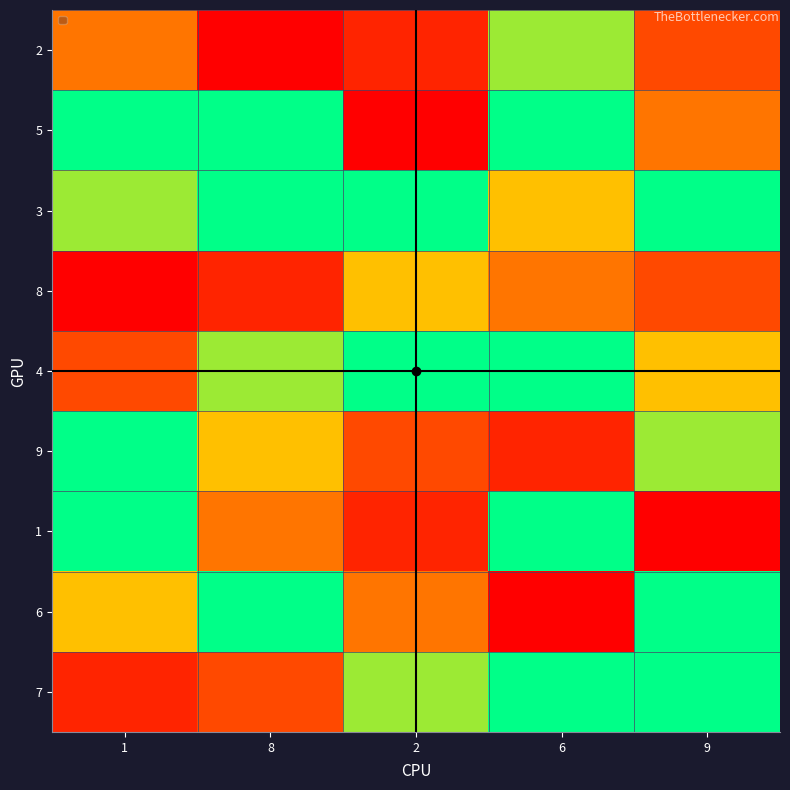

Reading right to left, transcribe all the data shown in this chart.

2: 9=3	6=6	2=2	8=1	1=4
5: 9=4	6=7	2=1	8=8	1=9
3: 9=8	6=5	2=9	8=7	1=6
8: 9=3	6=4	2=5	8=2	1=1
4: 9=5	6=7	2=8	8=6	1=3
9: 9=6	6=2	2=3	8=5	1=7
1: 9=1	6=9	2=2	8=4	1=8
6: 9=7	6=1	2=4	8=9	1=5
7: 9=9	6=8	2=6	8=3	1=2